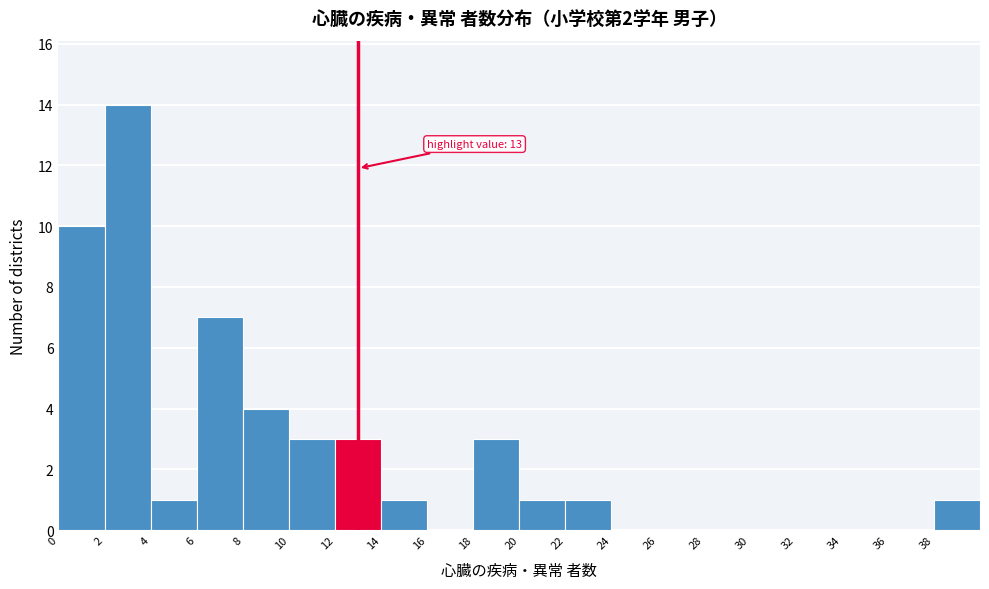

Over which range of the x-axis is the bar tallest?

2 to 4